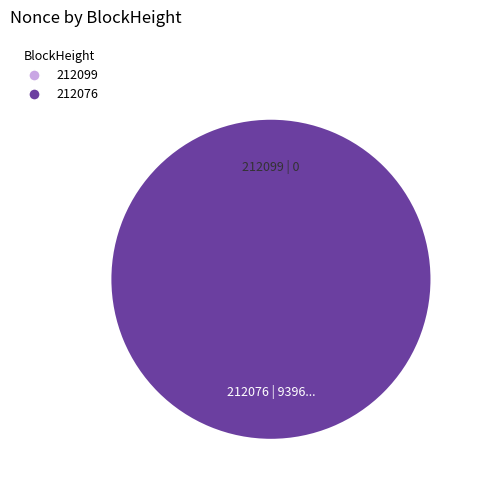

Rank the categories by value from highest to lowest.

212076, 212099